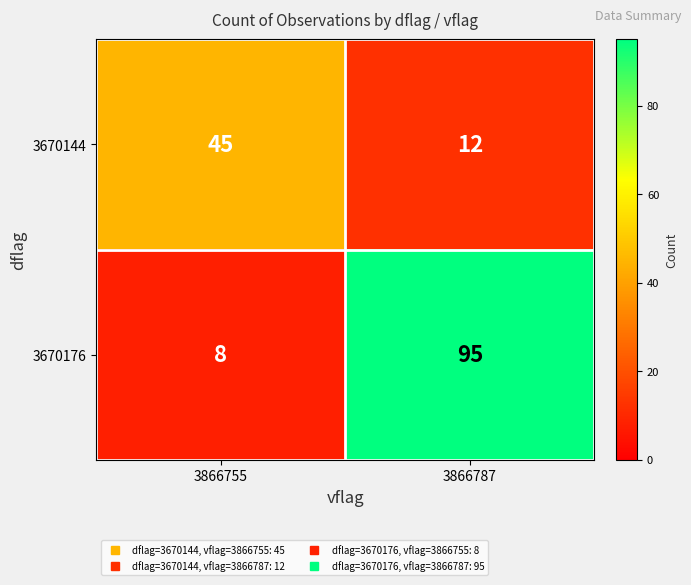

Which series changed the most between 3866755 and 3866787?

3670176